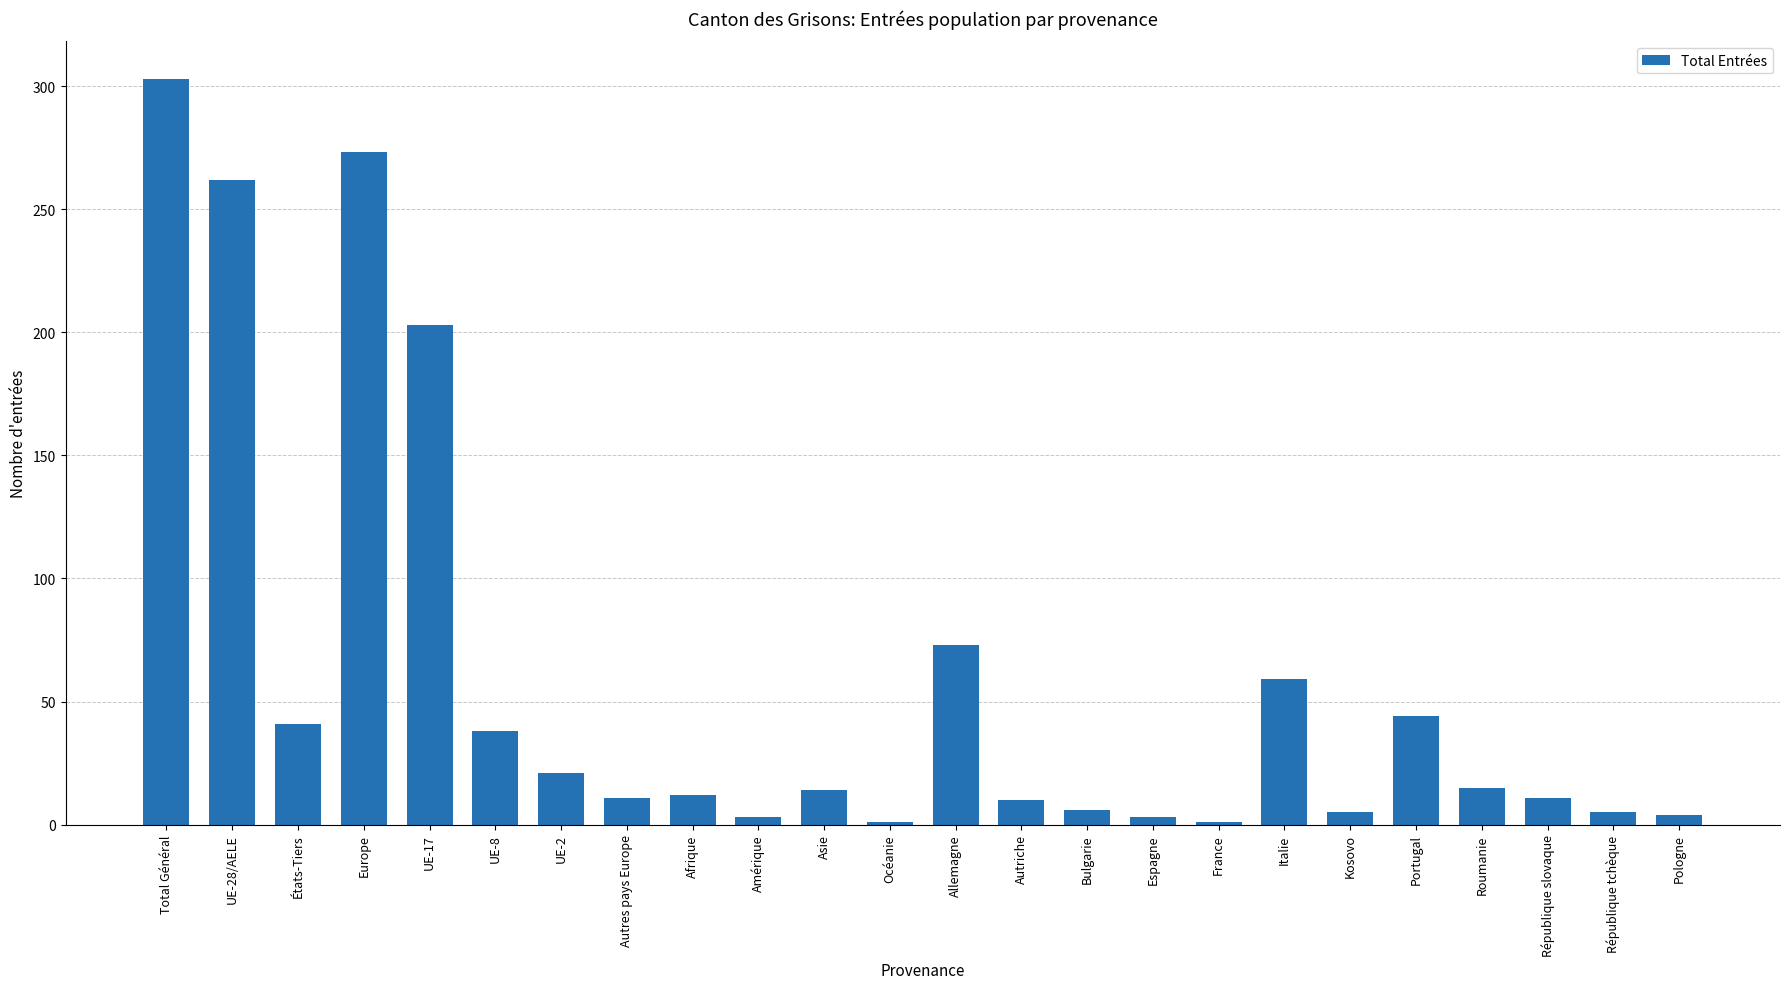

Where is the data nearest to the value 152?

UE-17